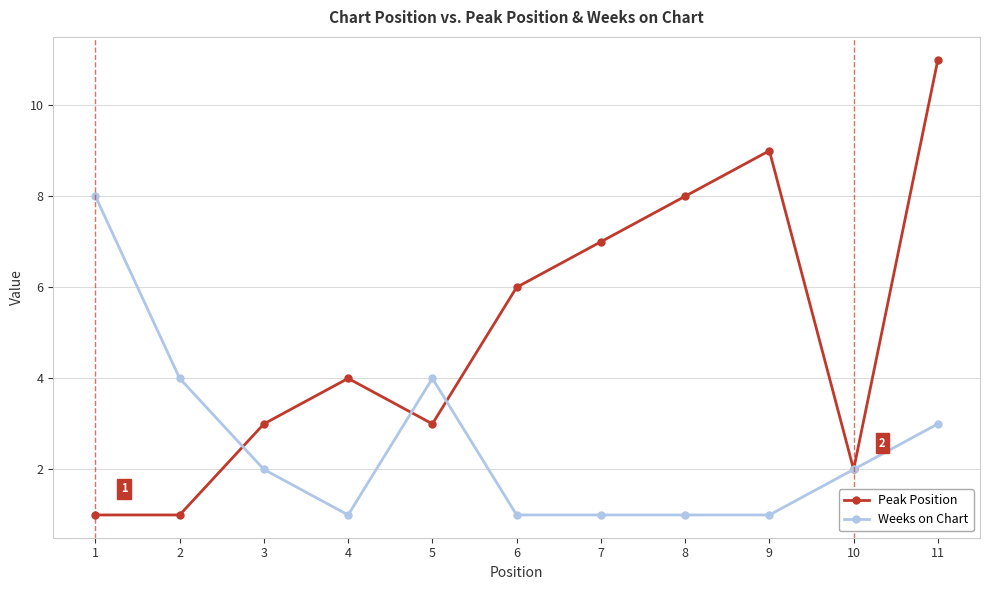

At 7, list the series in order from smallest to largest.

Weeks on Chart, Peak Position